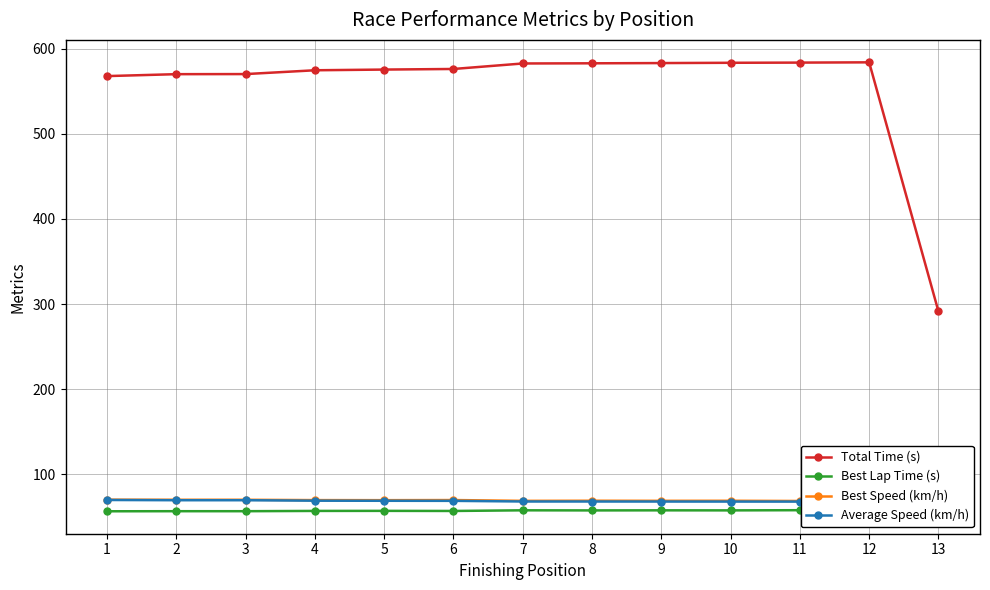

Which label corresponds to the largest value in the chart?

12